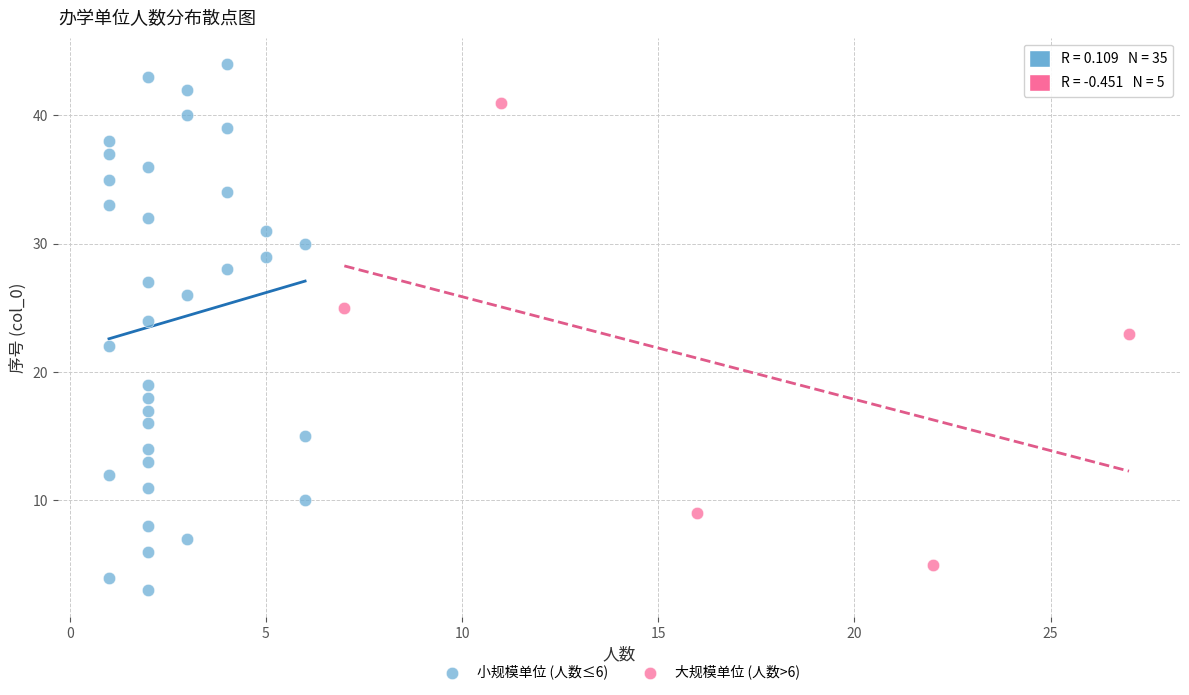

Which series reaches the maximum Y coordinate?

小规模单位 (人数≤6)